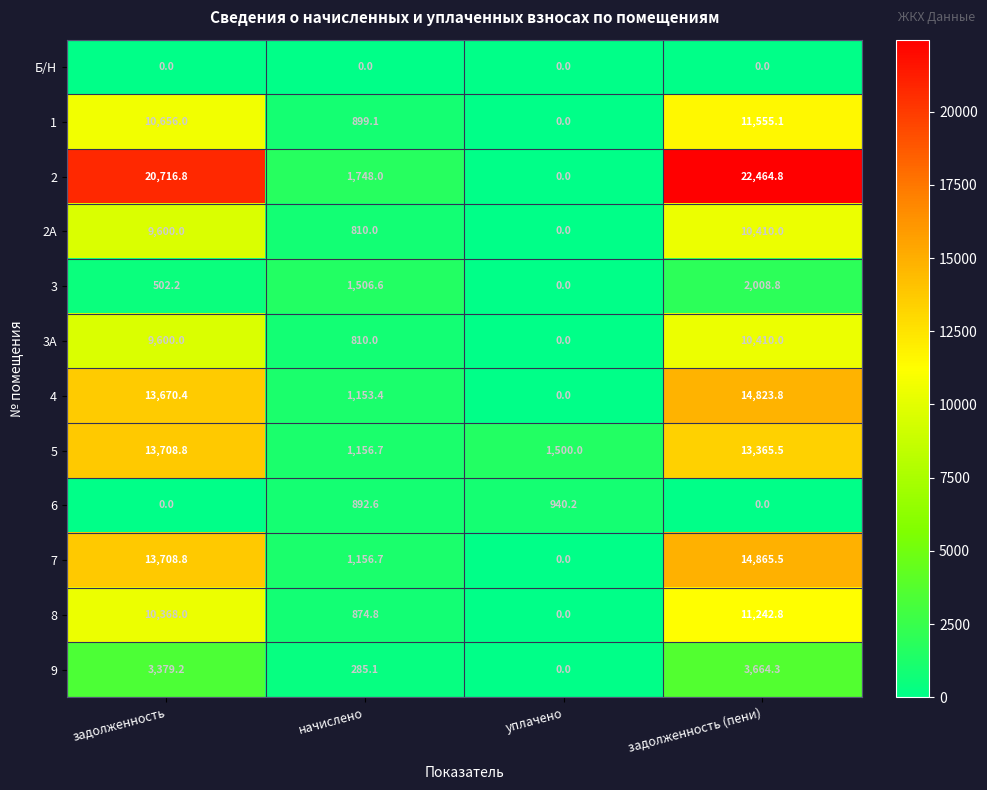

What is the sum of the 5 values at задолженность and начислено?

14865.5